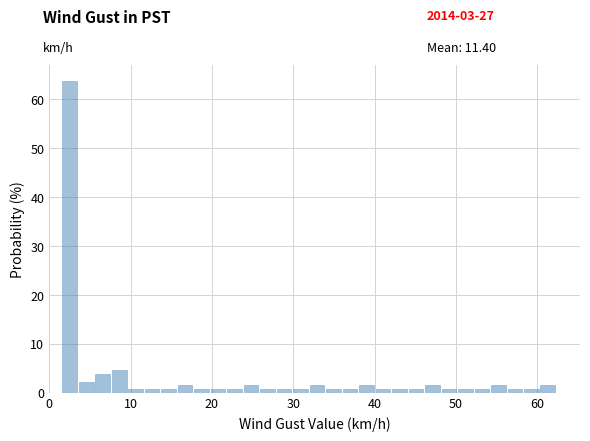

Read against the x-axis, roughly where is the centre of the tallest bar?

3